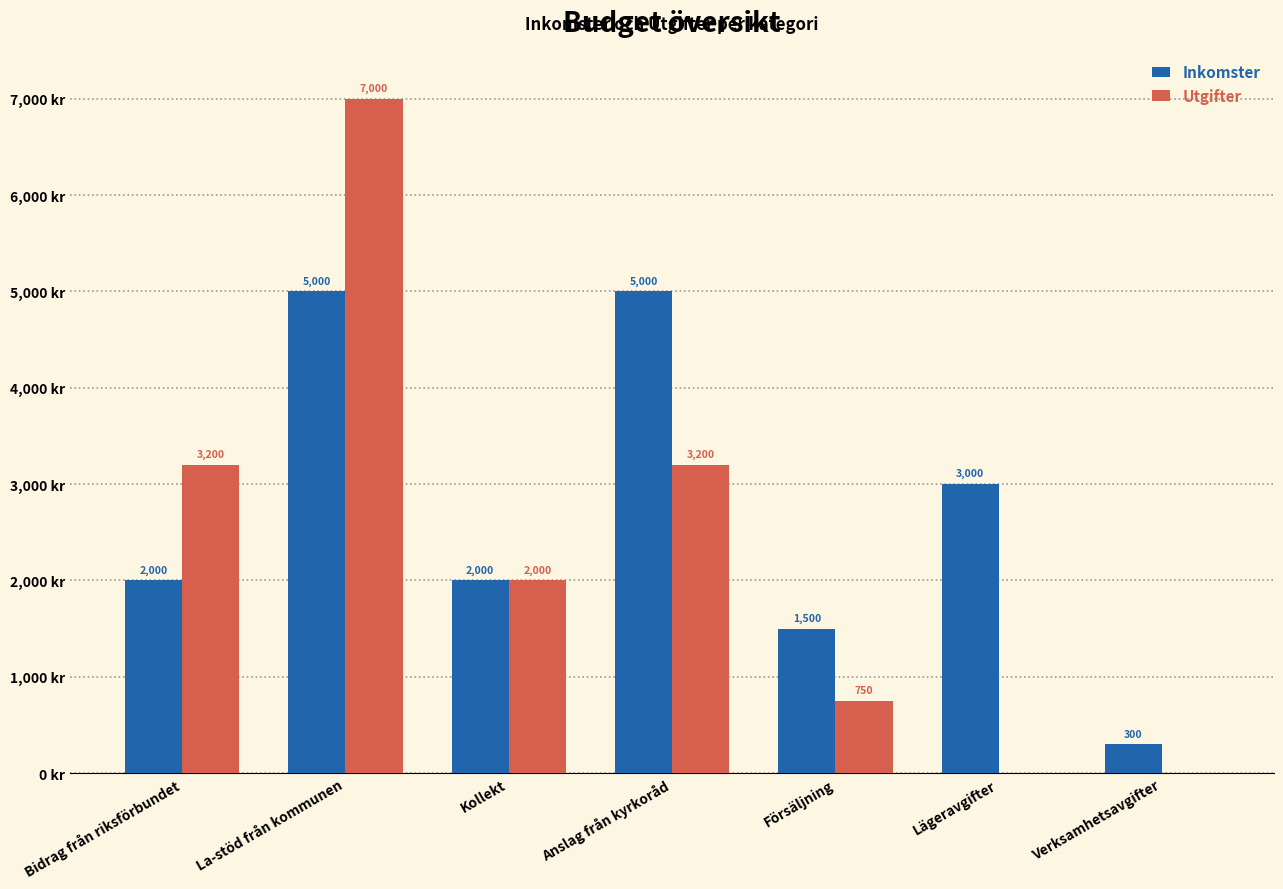

Is the value of Utgifter at Anslag från kyrkoråd greater than the value of Inkomster at Bidrag från riksförbundet?

Yes